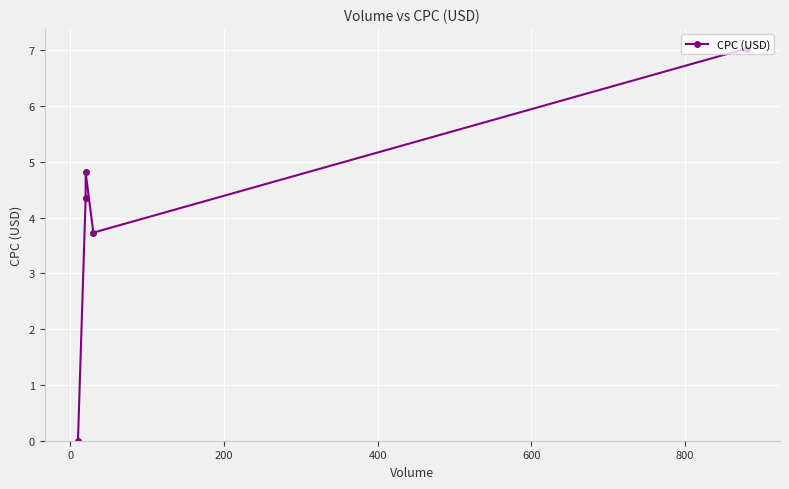

True or false: the data shows 4.3 at −200.

False